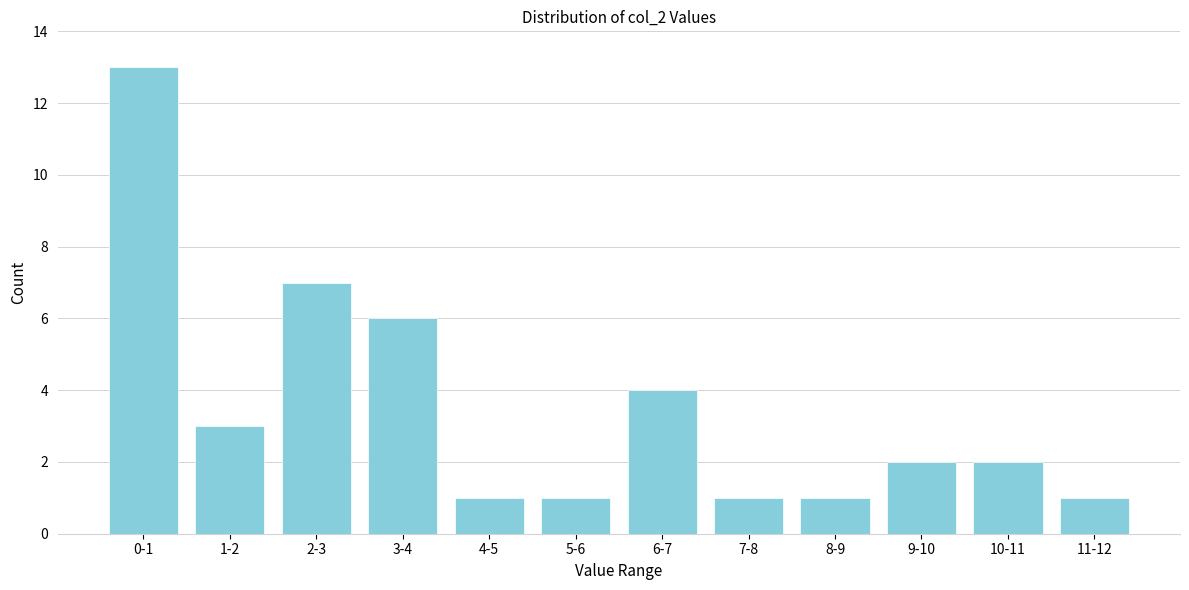

Reading right to left, transcribe all the data shown in this chart.

1	2	2	1	1	4	1	1	6	7	3	13